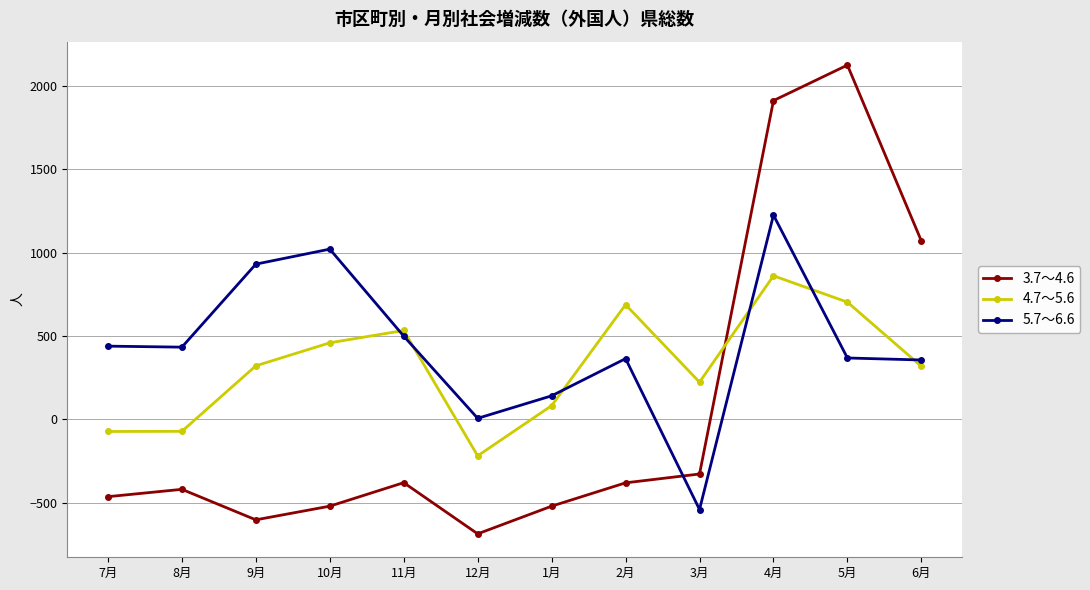

True or false: 5.7～6.6 and 4.7～5.6 intersect in this chart.

True